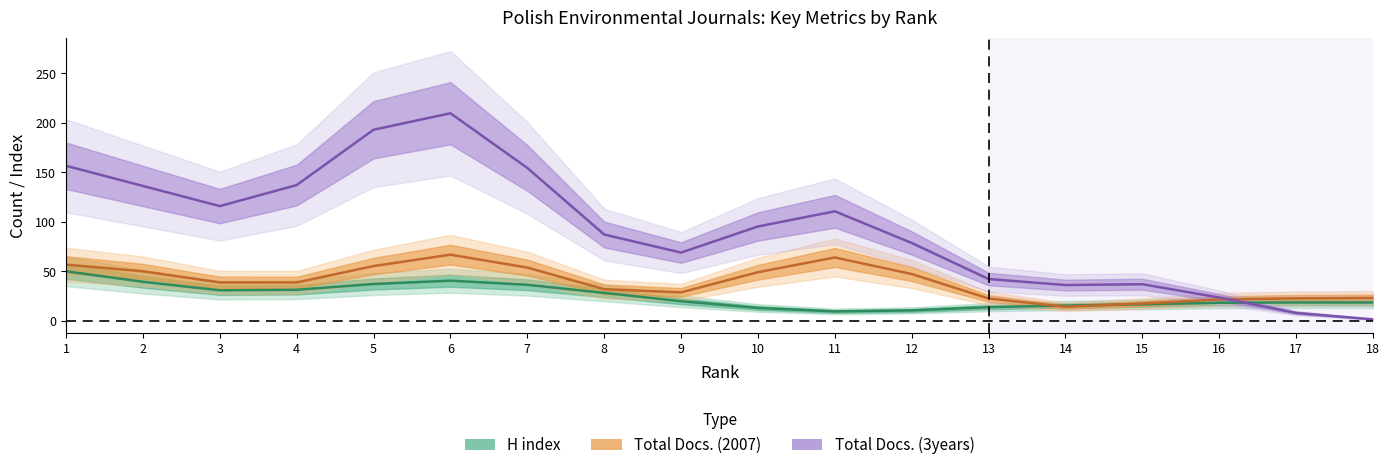

Reading left to right, transcribe all the data shown in this chart.

H index: 1=50.0	2=39.4	3=30.8	4=31.3	5=37.2	6=40.5	7=36.4	8=28.2	9=19.8	10=13.0	11=9.5	12=10.5	13=13.8	14=15.4	15=16.6	16=18.3	17=18.6	18=18.5
Total Docs. (2007): 1=56.8	2=50.0	3=38.8	4=38.7	5=55.3	6=66.8	7=53.8	8=31.9	9=28.8	10=49.1	11=64.0	12=47.3	13=22.6	14=14.2	15=17.5	16=21.6	17=22.7	18=23.1
Total Docs. (3years): 1=156.6	2=136.2	3=115.9	4=137.1	5=193.0	6=209.7	7=154.4	8=87.2	9=68.9	10=95.3	11=110.6	12=78.6	13=42.2	14=36.1	15=37.0	16=23.6	17=8.0	18=1.5